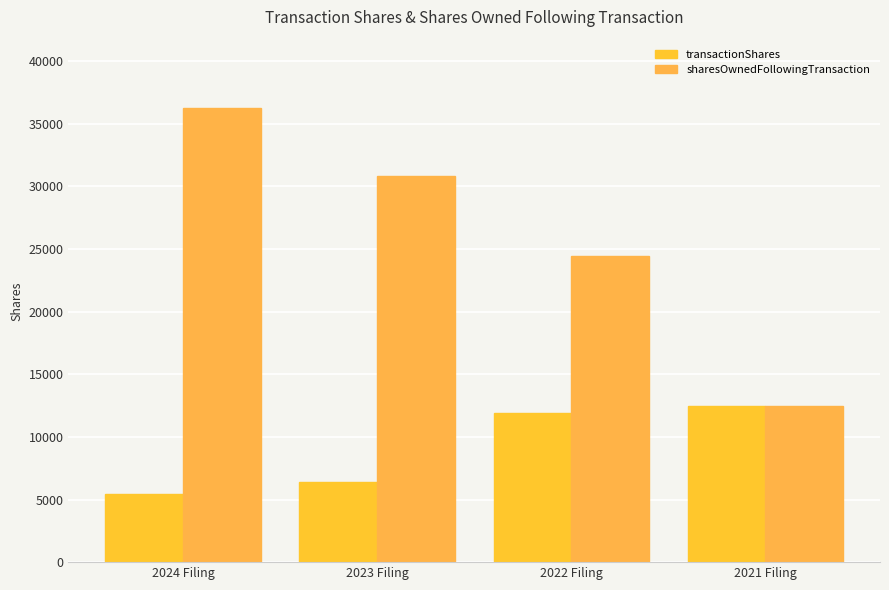

What is the sum of the transactionShares values at 2021 Filing and 2023 Filing?

18877